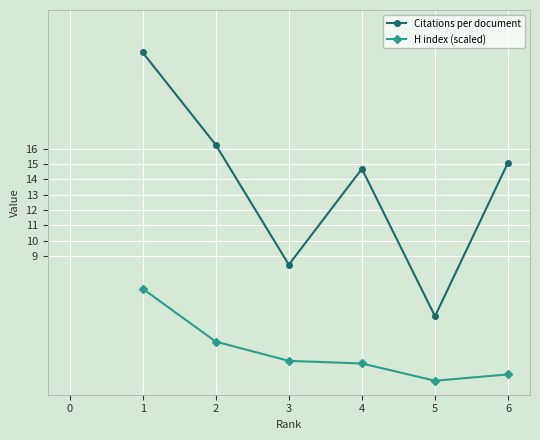

What is the difference between the Citations per document values at 1 and 2?

6.0